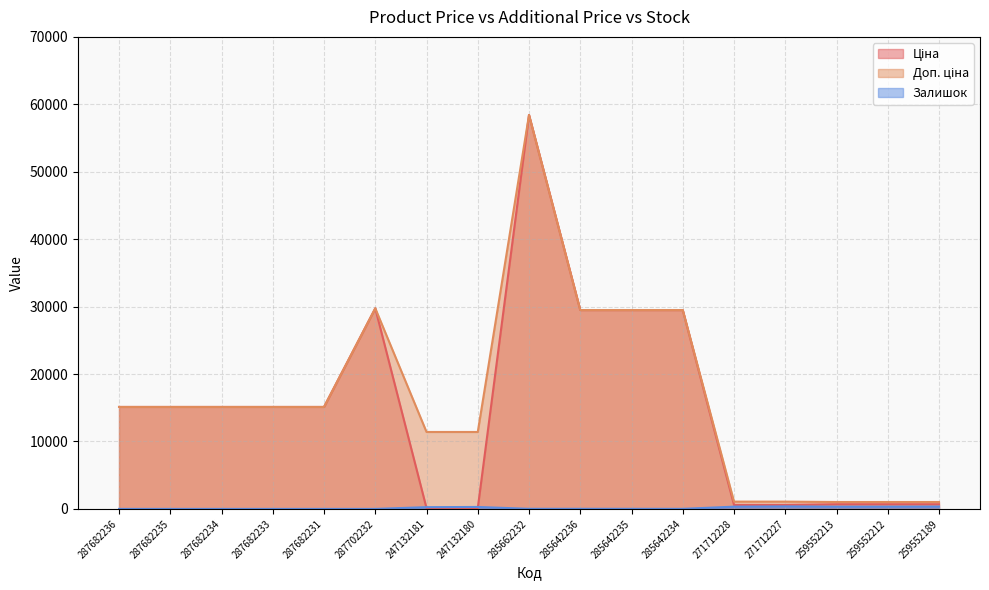

What is the difference between the maximum and minimum values in the Доп. ціна series?

57401.9